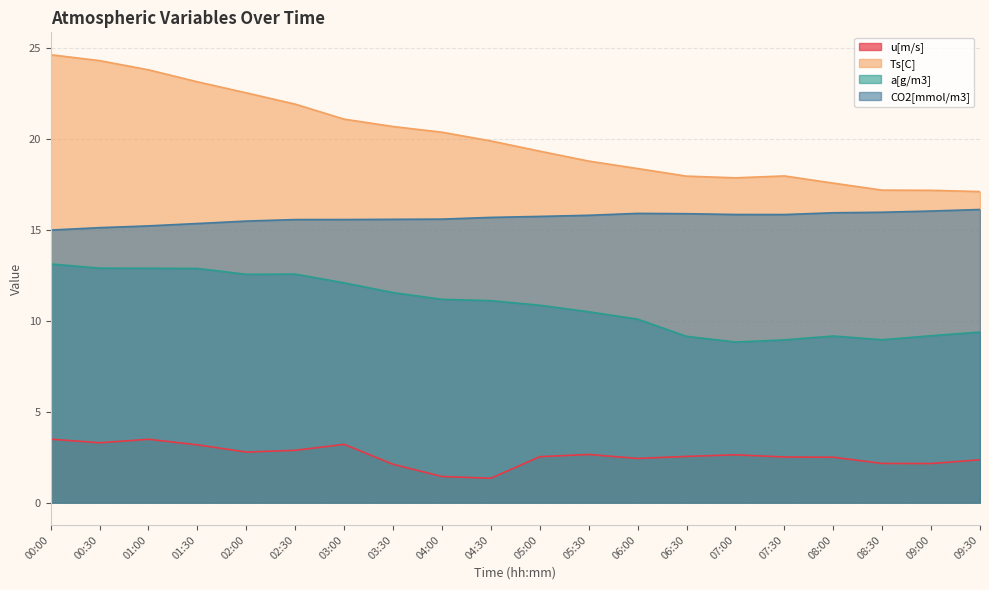

What is the label of the 7th point from the right?

06:30